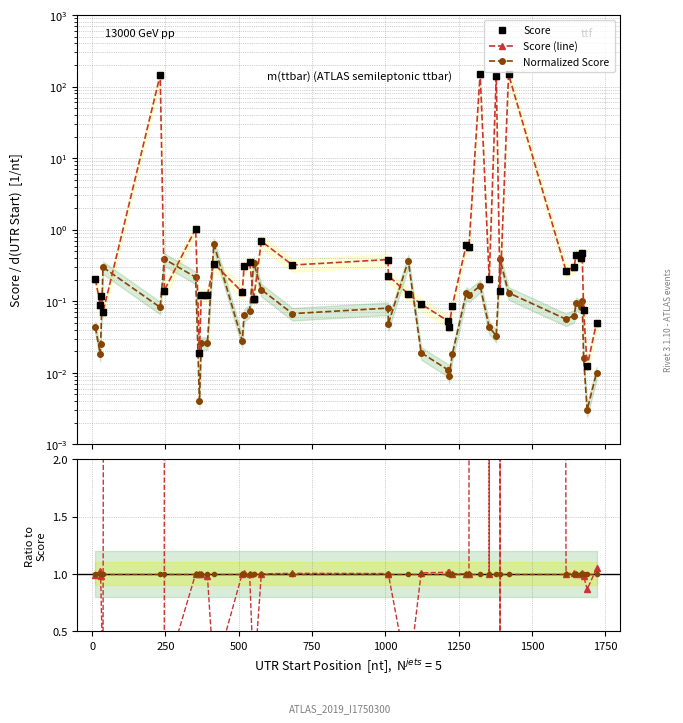

Count the number of data series in this chart.

5